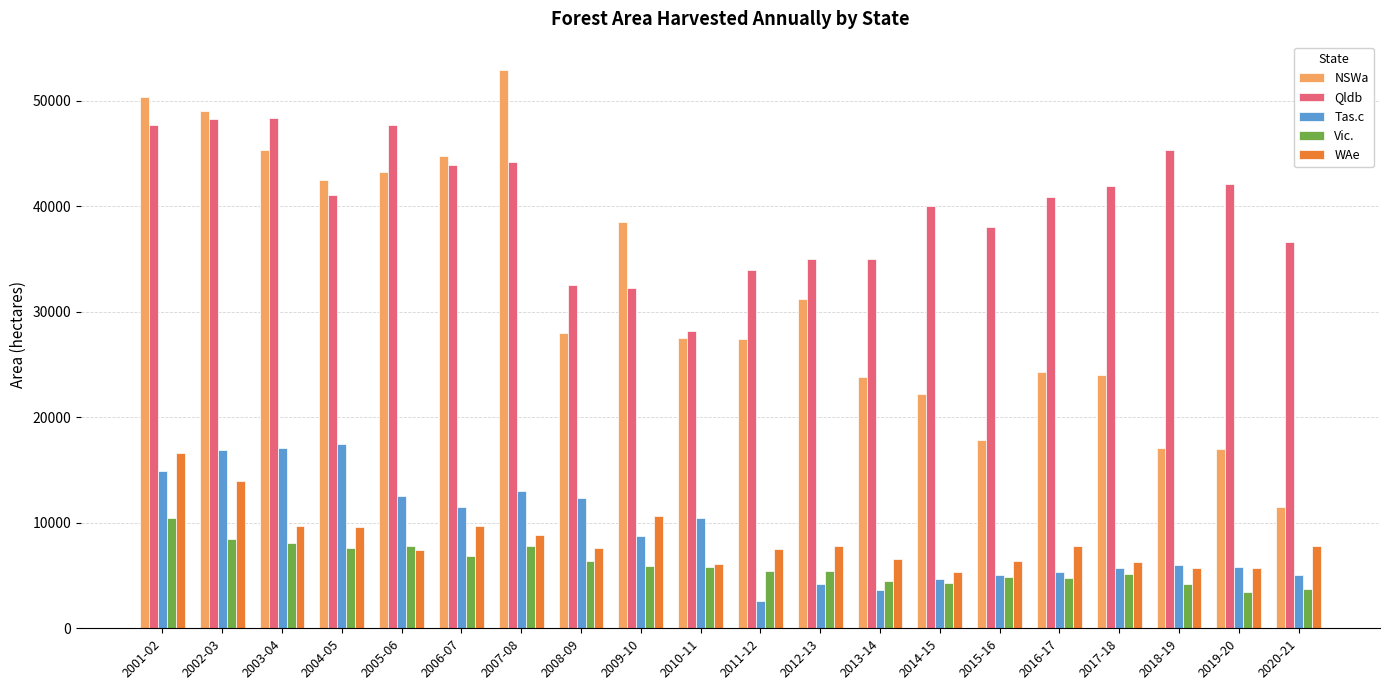

Read the Vic. value at 2011-12.

5398